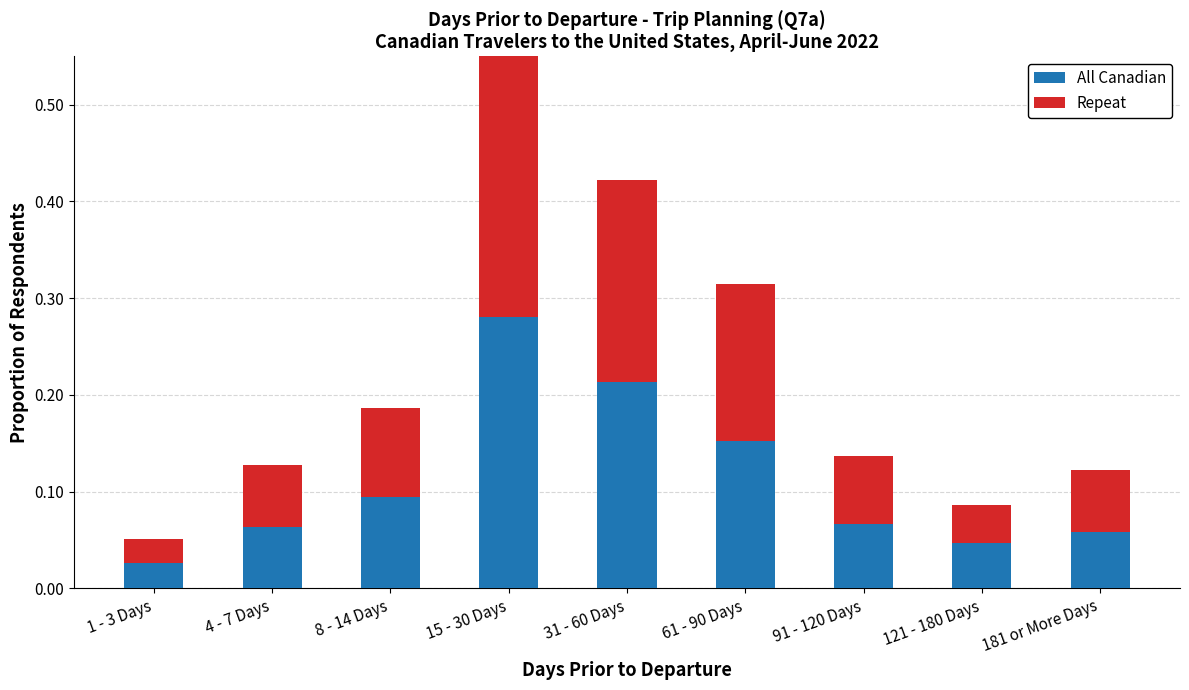

At which category is the sum across all series the highest?

15 - 30 Days